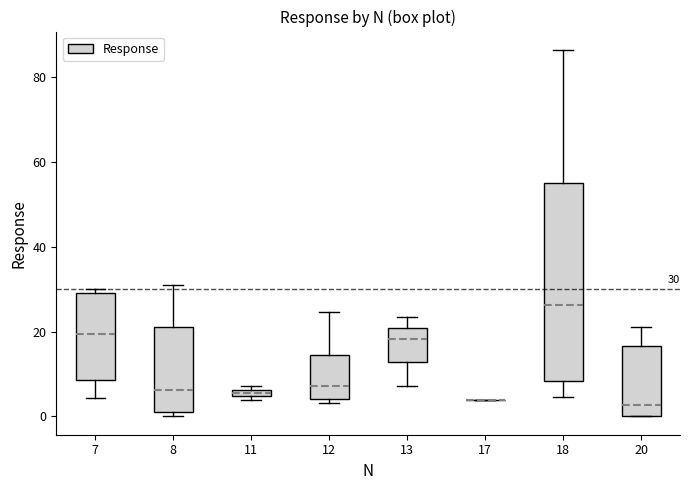

Comparing the boxes themselves (not the whiskers), which one is the tallest?

18